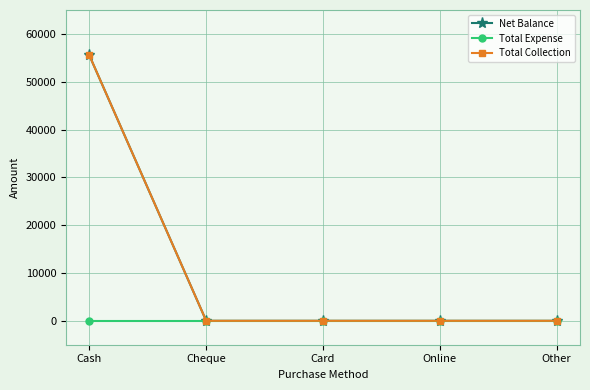

Is this an area chart (filled region under the line)?

No